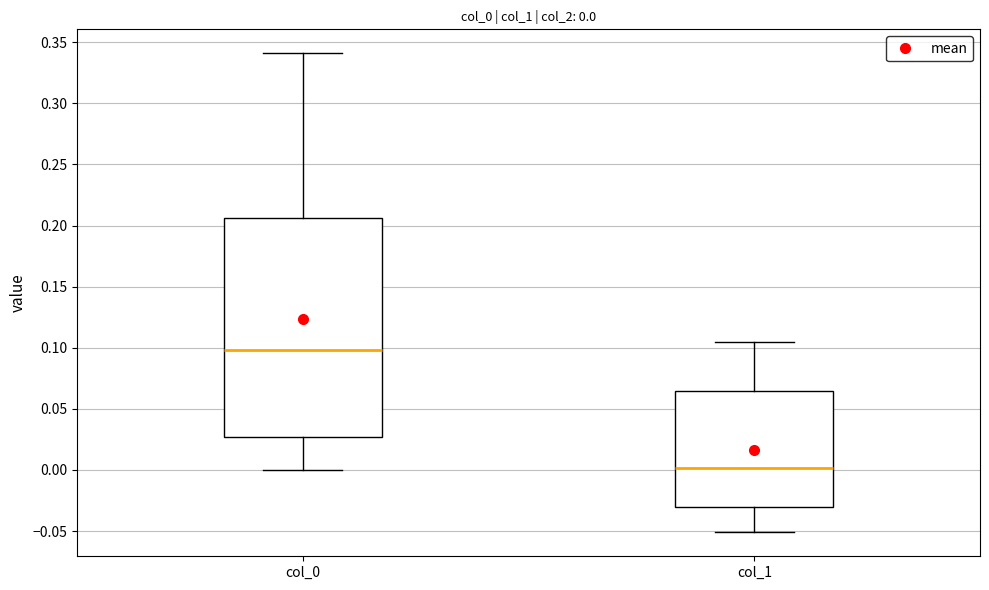

Which box's median line is the highest?

col_0